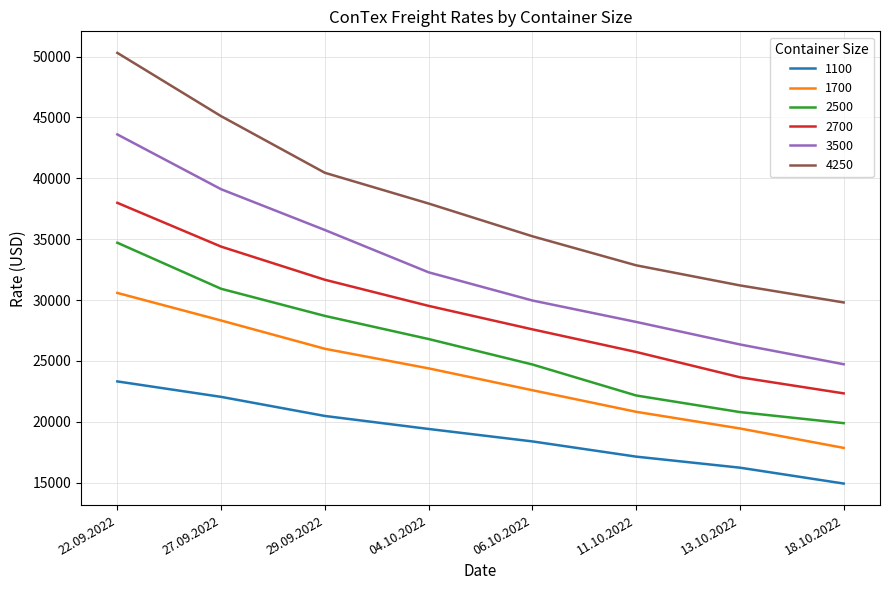

What is the highest value of the 1700 series?

30582